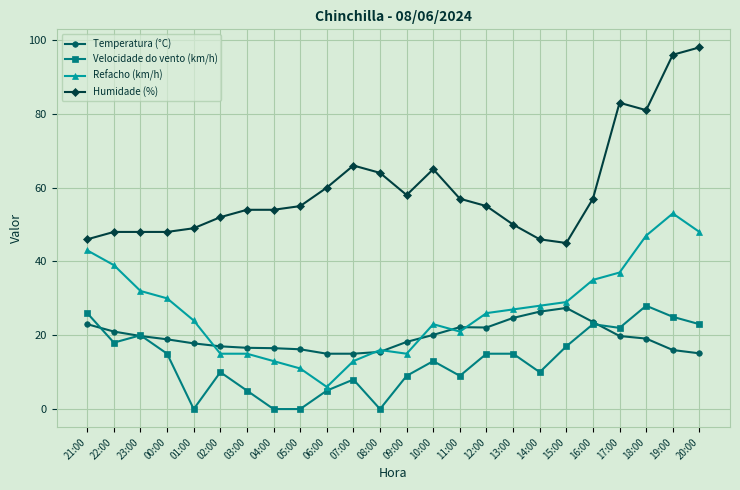

The value of Velocidade do vento (km/h) at 15:00 is 26.7. True or false?

False